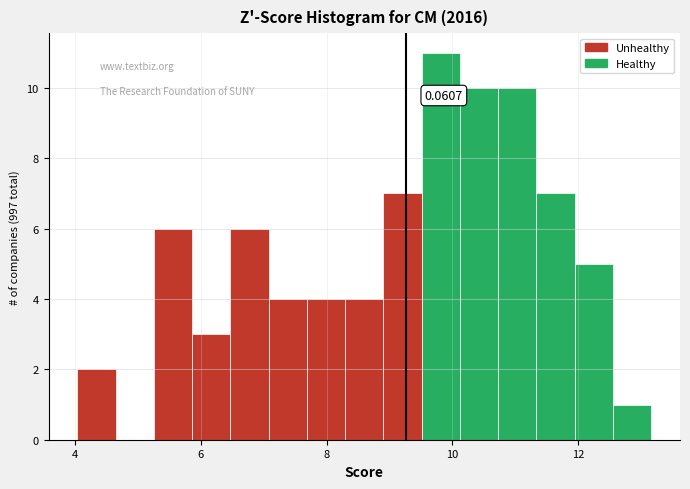

Read against the x-axis, roughly where is the centre of the tallest bar?

9.8